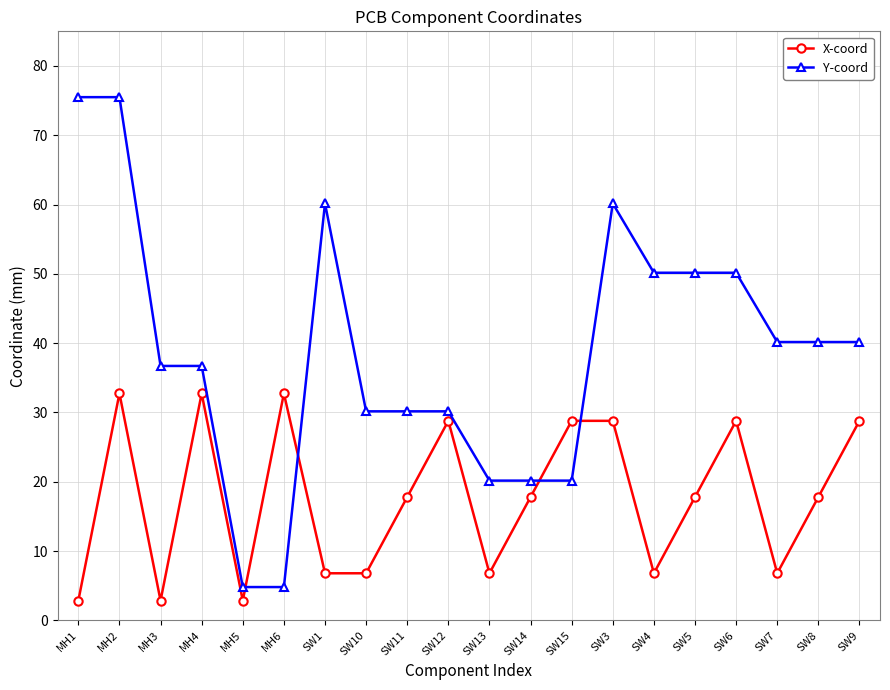

Where is the first local minimum for X-coord?

MH3